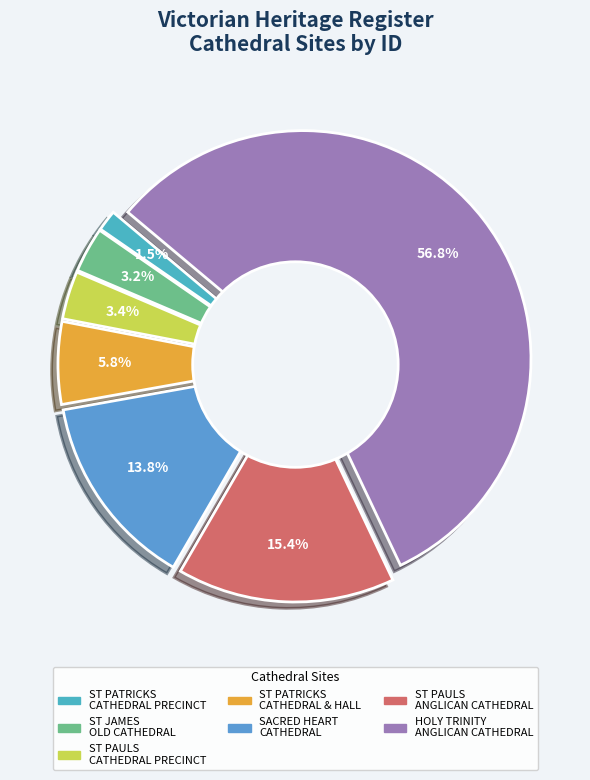

Does HOLY TRINITY ANGLICAN CATHEDRAL CLOSE represent more than half of the total?

Yes